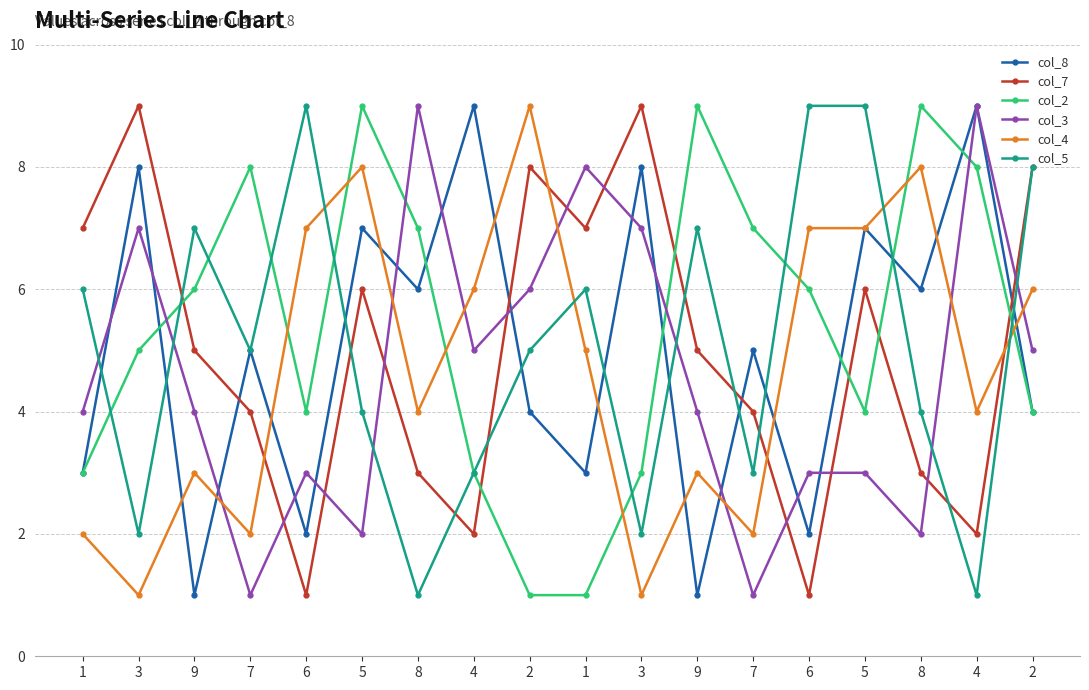

Does the chart display data point markers on the line(s)?

Yes